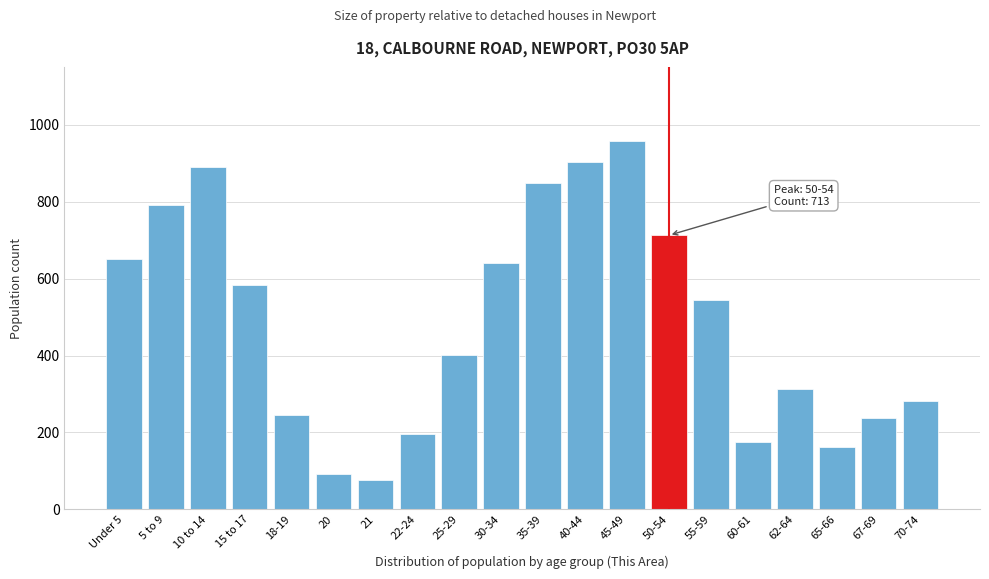

Reading left to right, extract all data points from this chart.

Under 5=651	5 to 9=791	10 to 14=891	15 to 17=583	18-19=245	20=93	21=77	22-24=196	25-29=401	30-34=640	35-39=850	40-44=904	45-49=958	50-54=713	55-59=544	60-61=175	62-64=314	65-66=161	67-69=238	70-74=282